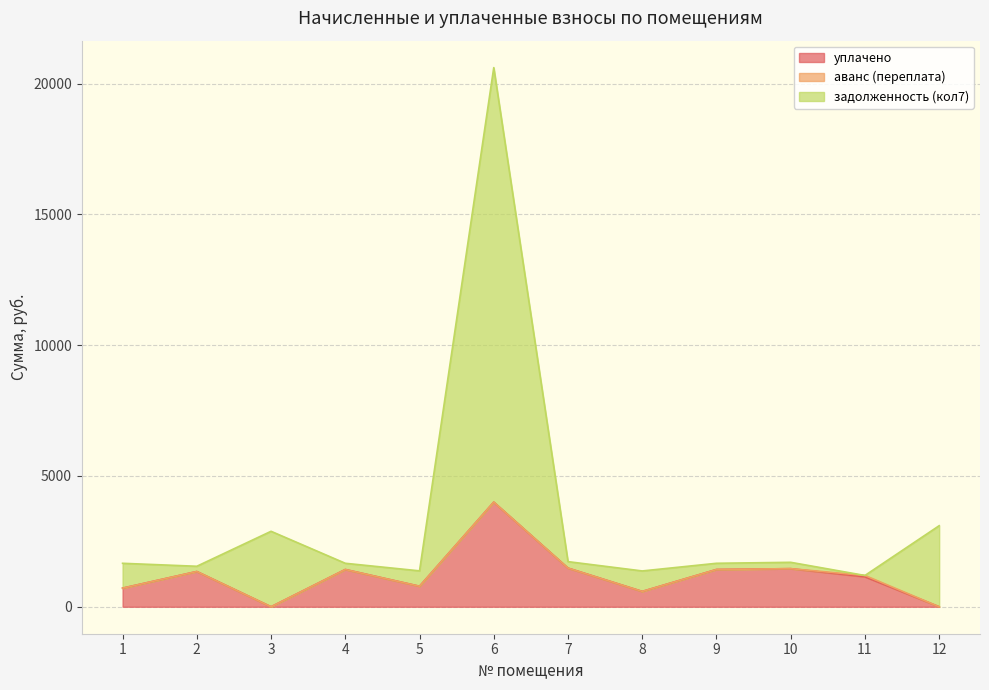

True or false: задолженность (кол7) has more than 0 interior local peaks.

True